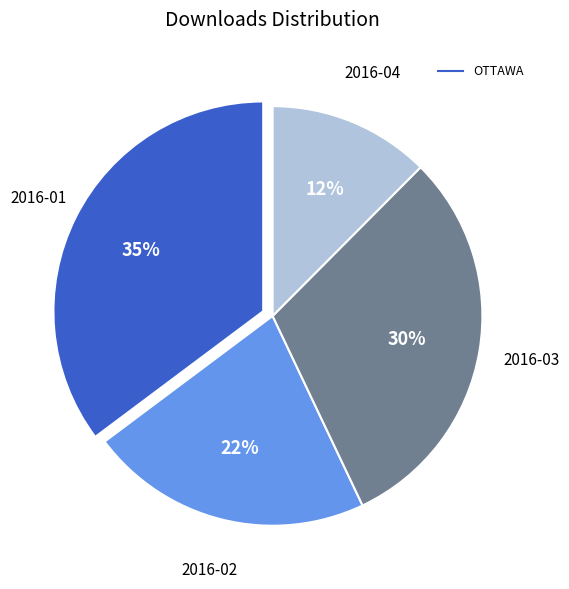

Count the number of slices in the pie.

4